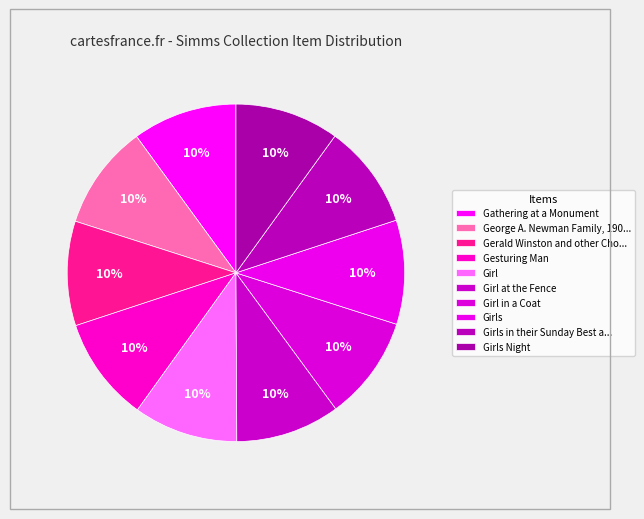

How many slices are in this pie chart?

10